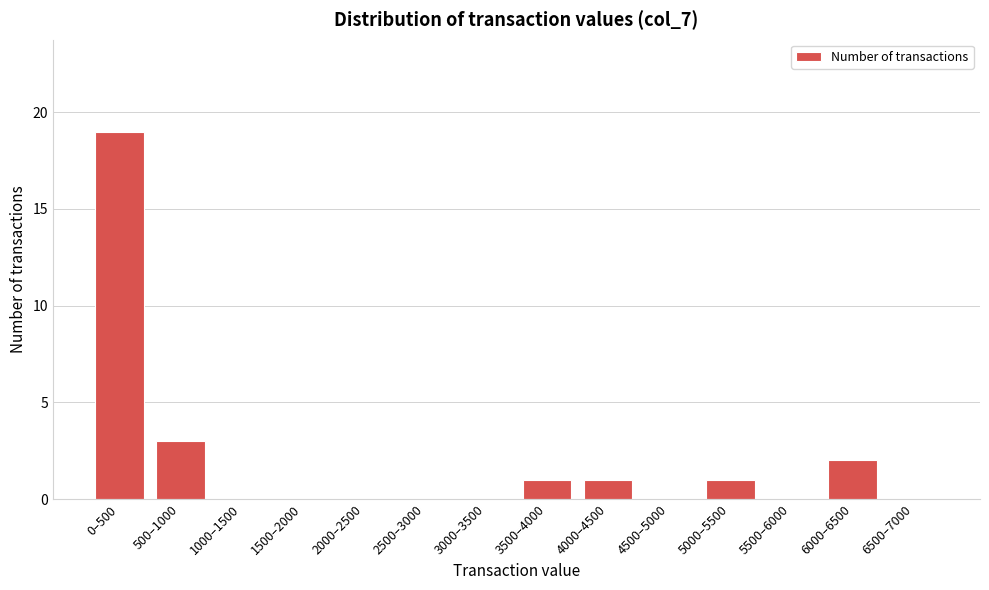

Reading right to left, what are all the values shown in this chart?

6500–7000=0	6000–6500=2	5500–6000=0	5000–5500=1	4500–5000=0	4000–4500=1	3500–4000=1	3000–3500=0	2500–3000=0	2000–2500=0	1500–2000=0	1000–1500=0	500–1000=3	0–500=19